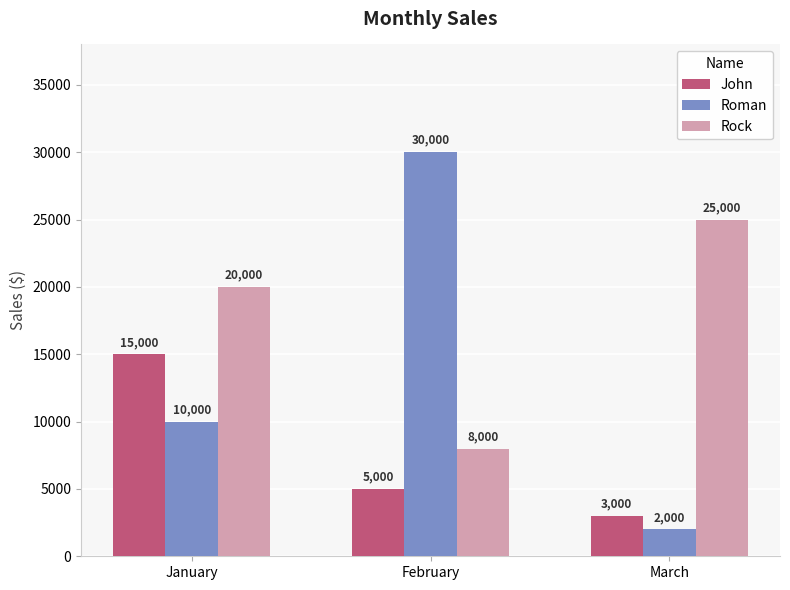

The value of Roman at February is 30000. True or false?

True